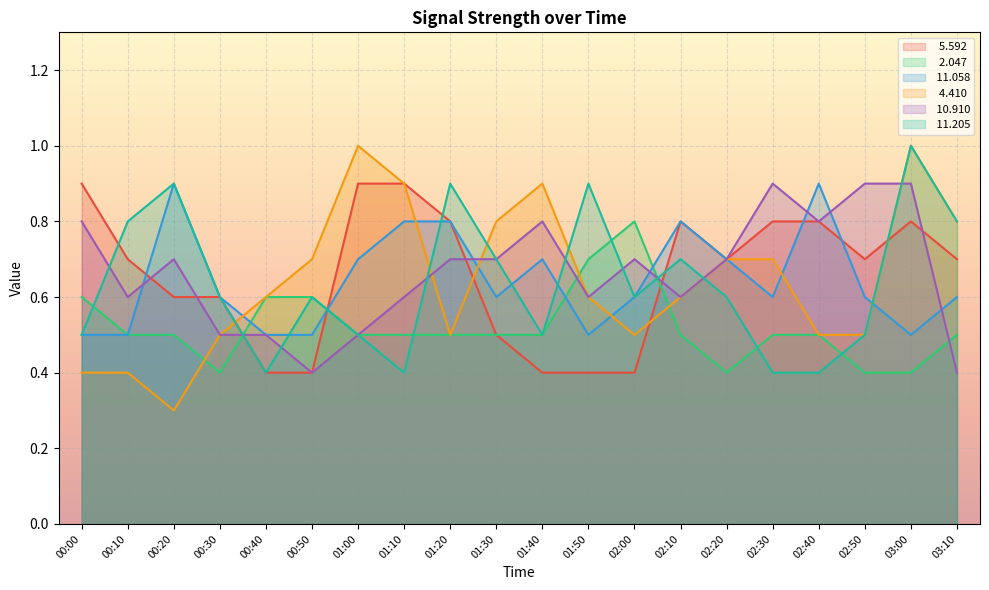

True or false:   4.410 has more than 0 interior local peaks.

True